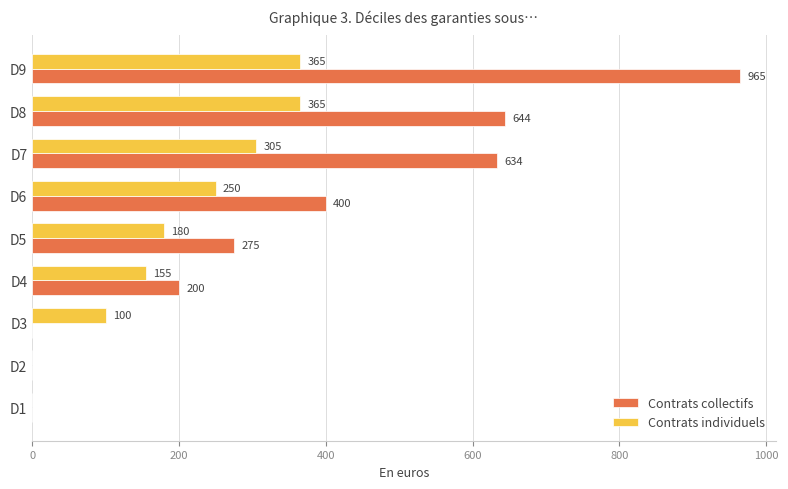

Which series has the largest range (max minus min)?

Contrats collectifs